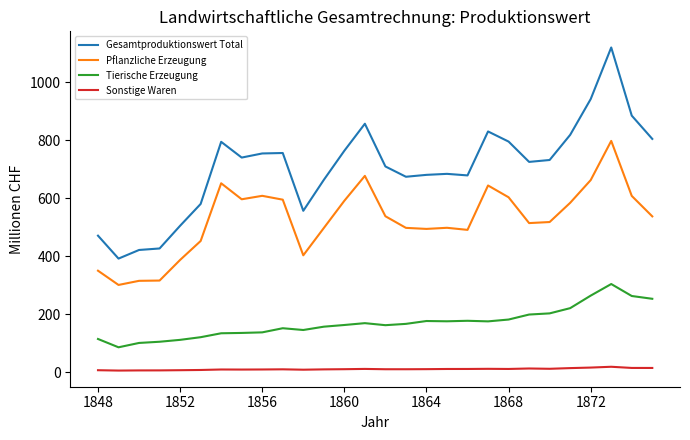

Which series has the largest total across all categories?

Gesamtproduktionswert Total